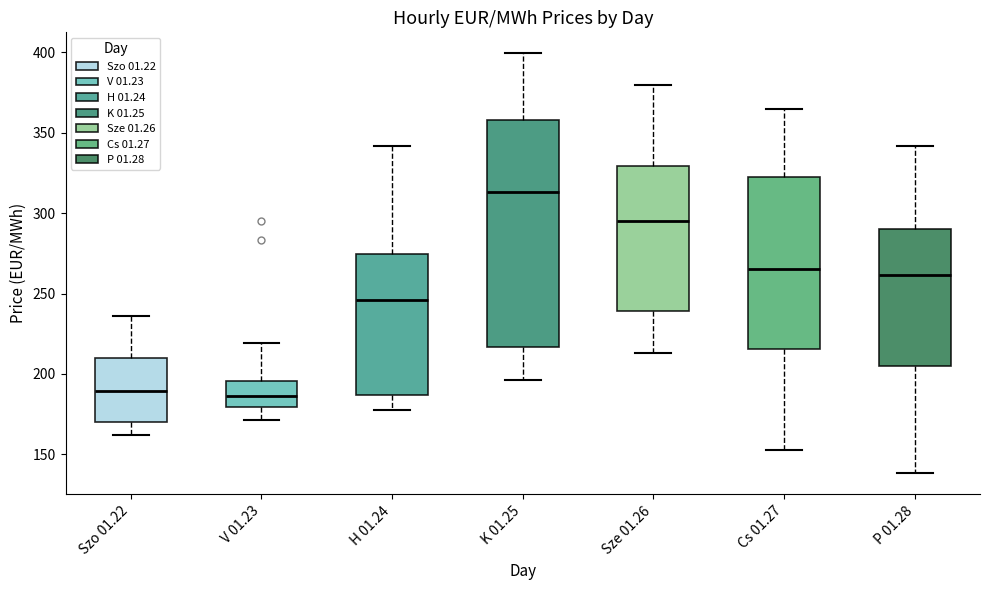

Which box has the highest median line?

K 01.25